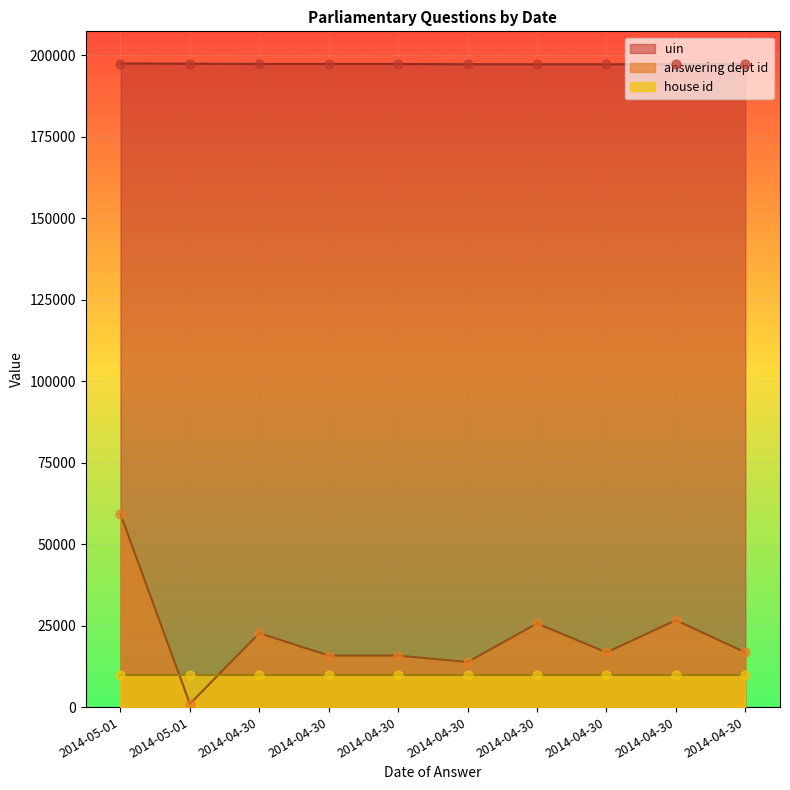

Which series has the largest total across all categories?

uin